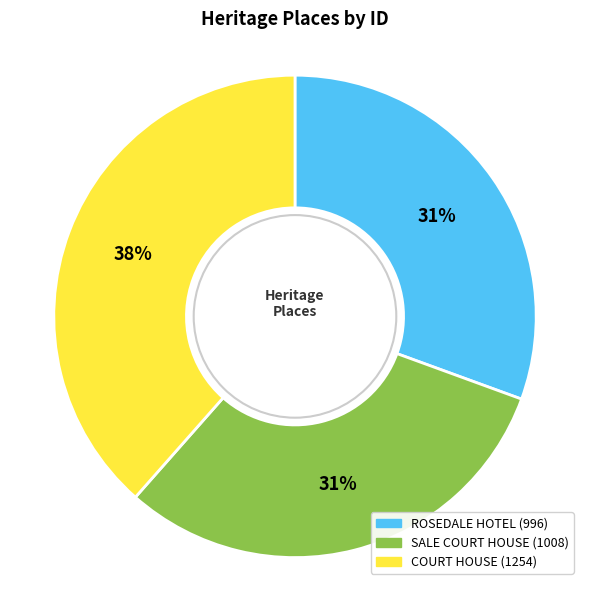

Does ROSEDALE HOTEL represent more than half of the total?

No